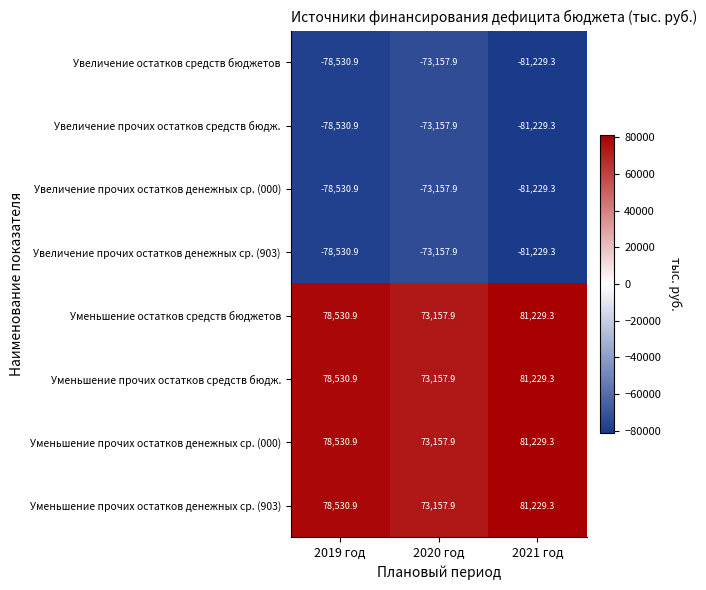

Is it true that Уменьшение прочих остатков денежных ср. (903) equals 27339.7 at 2019 год?

False